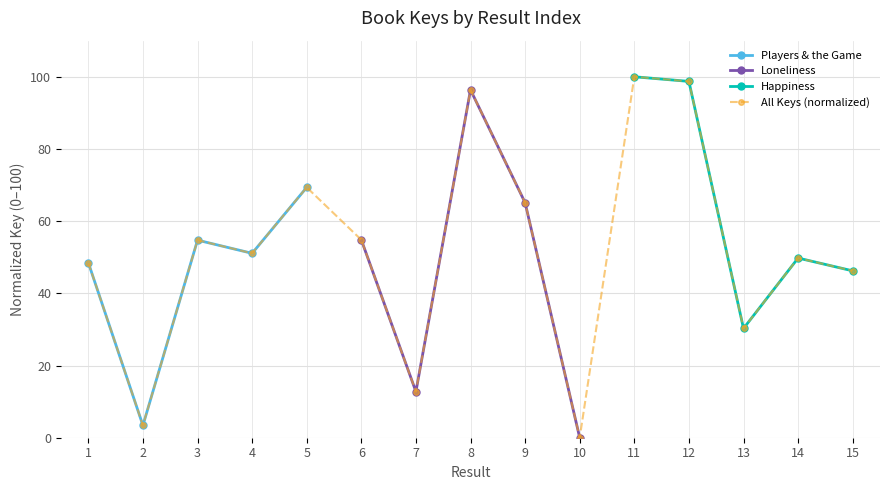

What is the value of the 6th point from the left?

54.8